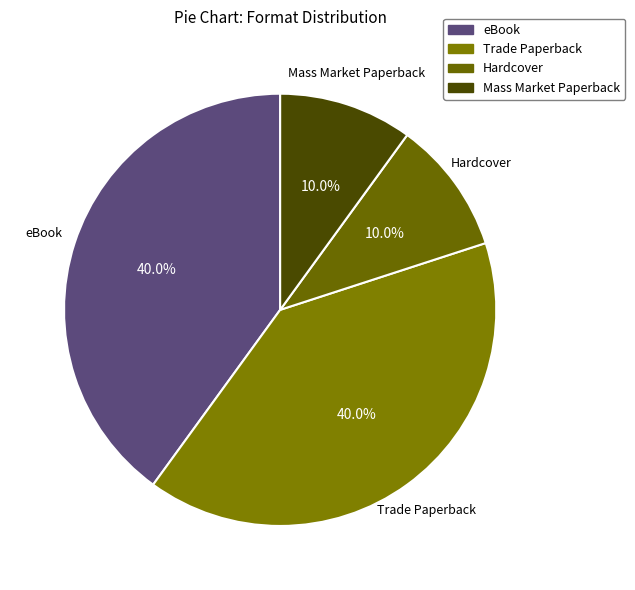

How many segments does this pie chart have?

4